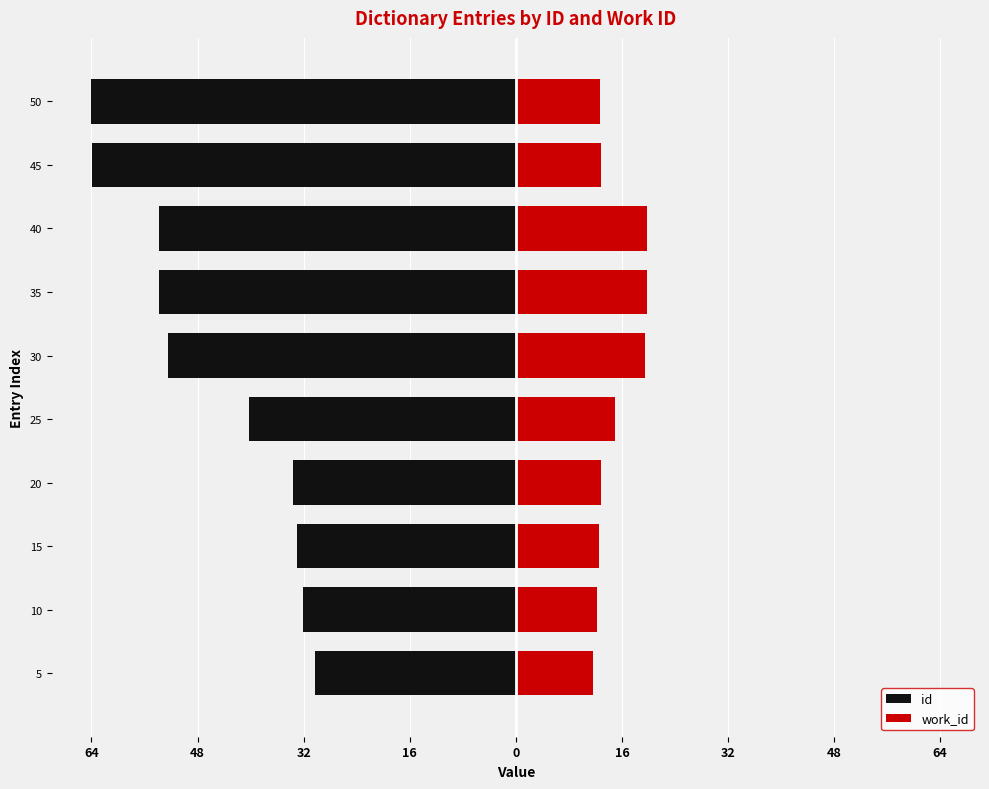

Reading right to left, list all the values displayed in this chart.

id: -64.0	-63.9	-53.8	-53.8	-52.5	-40.2	-33.7	-33.0	-32.0	-30.3
work_id: 12.7	12.9	19.7	19.7	19.4	15.0	12.8	12.5	12.2	11.7